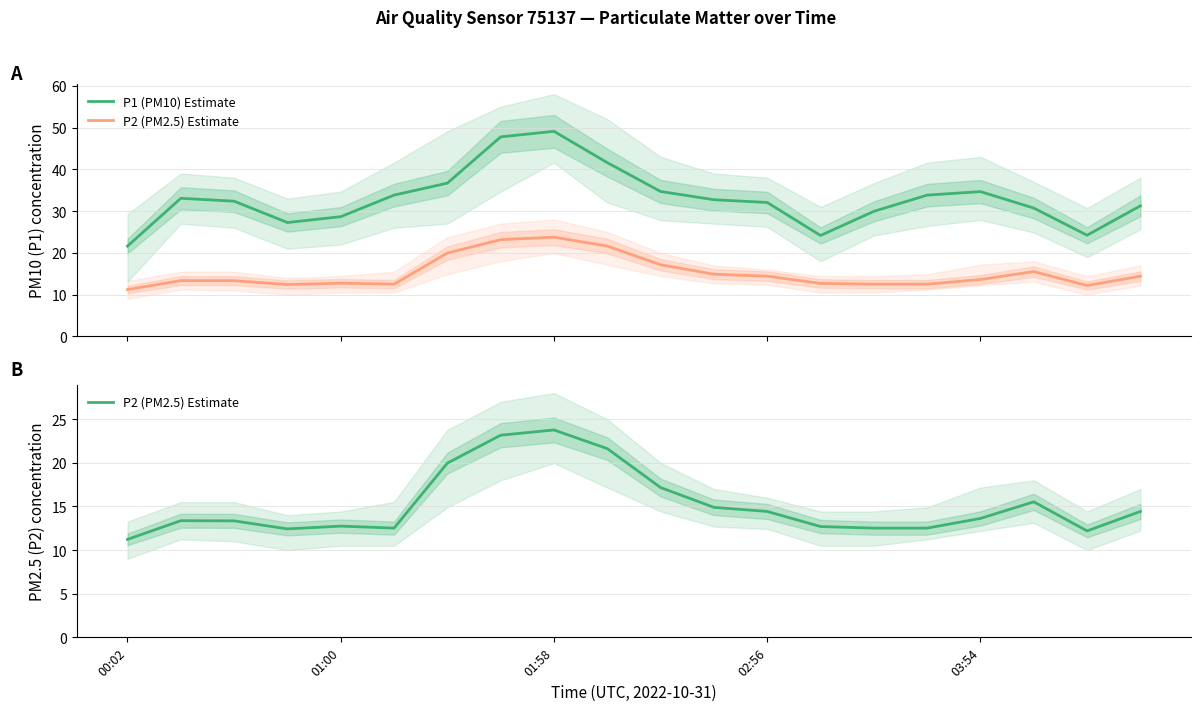

What is the sum of the P2 (PM2.5) Estimate values at 00:02 and 03:54?

24.9